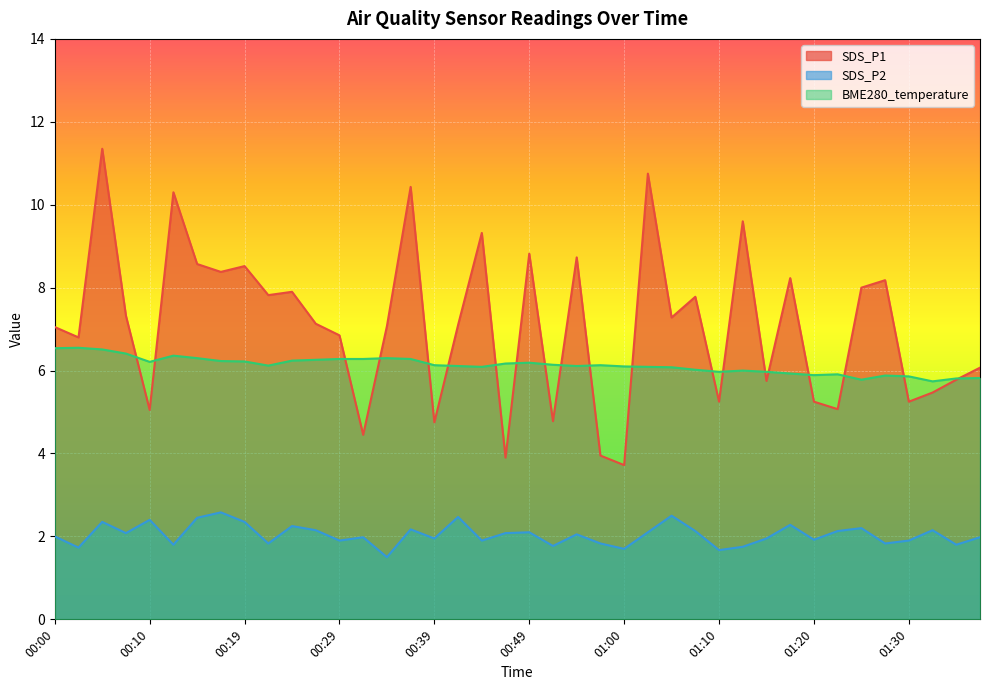

Reading left to right, transcribe all the data shown in this chart.

SDS_P1: 00:00=7.0	00:02=6.8	00:05=11.3	00:07=7.3	00:10=5.0	00:12=10.3	00:15=8.6	00:17=8.4	00:19=8.5	00:22=7.8	00:24=7.9	00:27=7.1	00:29=6.8	00:31=4.5	00:34=7.1	00:36=10.4	00:39=4.8	00:41=7.1	00:44=9.3	00:46=3.9	00:49=8.8	00:52=4.8	00:55=8.7	00:57=4.0	01:00=3.7	01:02=10.8	01:05=7.3	01:07=7.8	01:10=5.2	01:12=9.6	01:15=5.8	01:17=8.2	01:20=5.2	01:22=5.1	01:24=8.0	01:27=8.2	01:30=5.2	01:32=5.5	01:35=5.8	01:37=6.1
SDS_P2: 00:00=2.0	00:02=1.7	00:05=2.4	00:07=2.1	00:10=2.4	00:12=1.8	00:15=2.5	00:17=2.6	00:19=2.4	00:22=1.8	00:24=2.2	00:27=2.1	00:29=1.9	00:31=2.0	00:34=1.5	00:36=2.2	00:39=1.9	00:41=2.5	00:44=1.9	00:46=2.1	00:49=2.1	00:52=1.8	00:55=2.0	00:57=1.8	01:00=1.7	01:02=2.1	01:05=2.5	01:07=2.1	01:10=1.7	01:12=1.8	01:15=1.9	01:17=2.3	01:20=1.9	01:22=2.1	01:24=2.2	01:27=1.8	01:30=1.9	01:32=2.1	01:35=1.8	01:37=2.0
BME280_temperature: 00:00=6.5	00:02=6.5	00:05=6.5	00:07=6.4	00:10=6.2	00:12=6.4	00:15=6.3	00:17=6.2	00:19=6.2	00:22=6.1	00:24=6.2	00:27=6.3	00:29=6.3	00:31=6.3	00:34=6.3	00:36=6.3	00:39=6.1	00:41=6.1	00:44=6.1	00:46=6.2	00:49=6.2	00:52=6.1	00:55=6.1	00:57=6.1	01:00=6.1	01:02=6.1	01:05=6.1	01:07=6.0	01:10=6.0	01:12=6.0	01:15=6.0	01:17=5.9	01:20=5.9	01:22=5.9	01:24=5.8	01:27=5.9	01:30=5.9	01:32=5.7	01:35=5.8	01:37=5.8